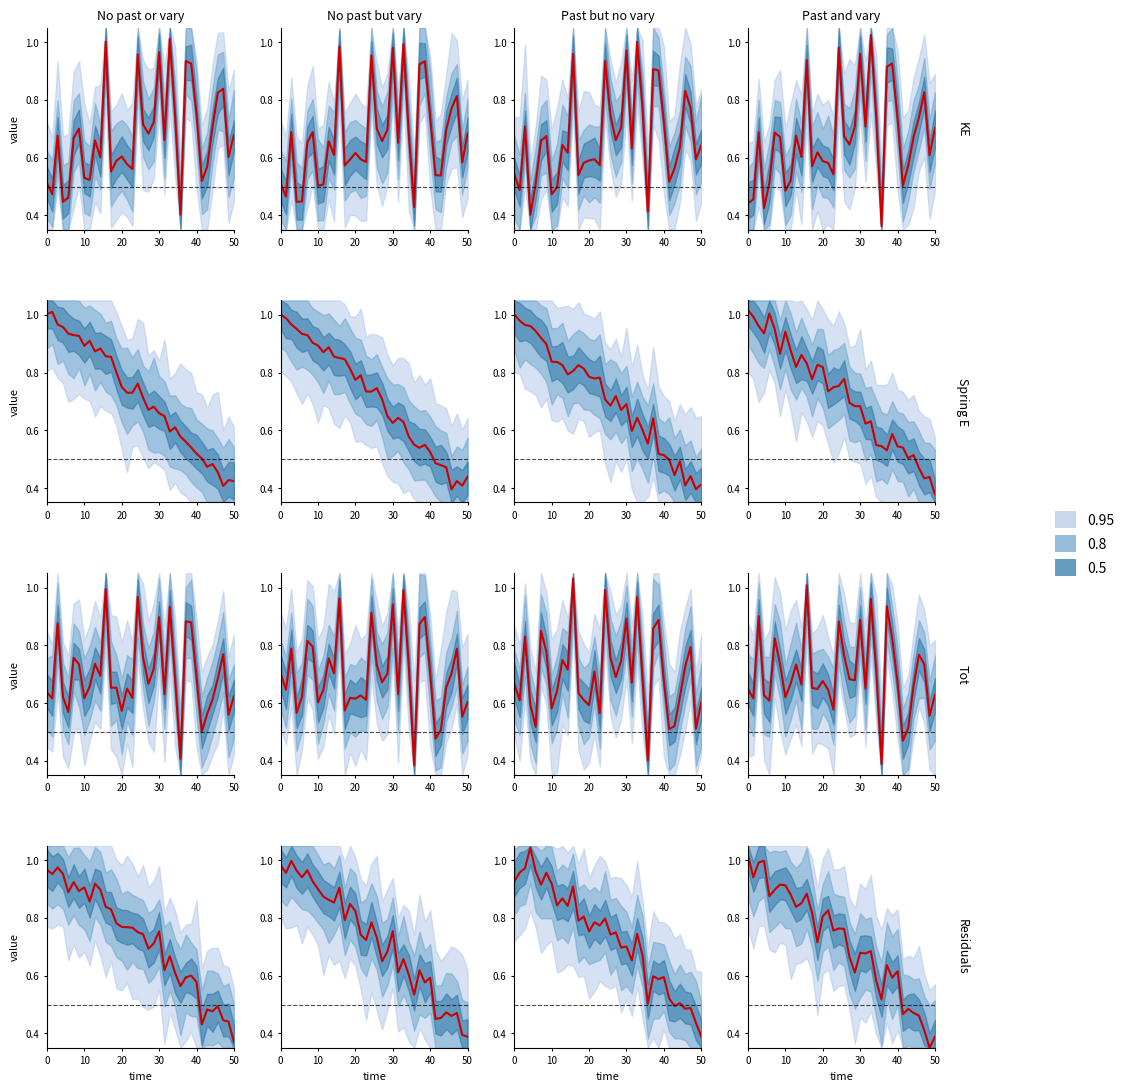

Is the value of Spring E at 23 greater than the value of KE at 21?

Yes